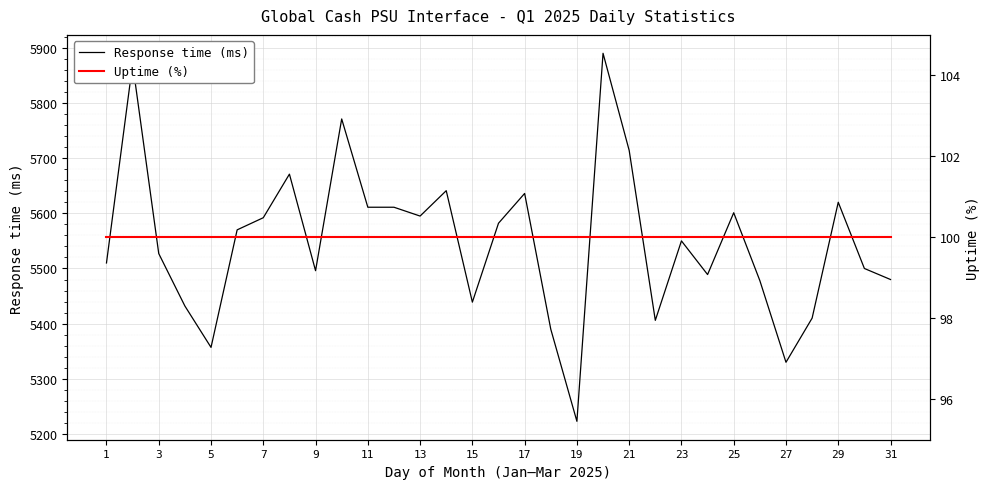

The Response time (ms) series shows 2975 at 29. True or false?

False